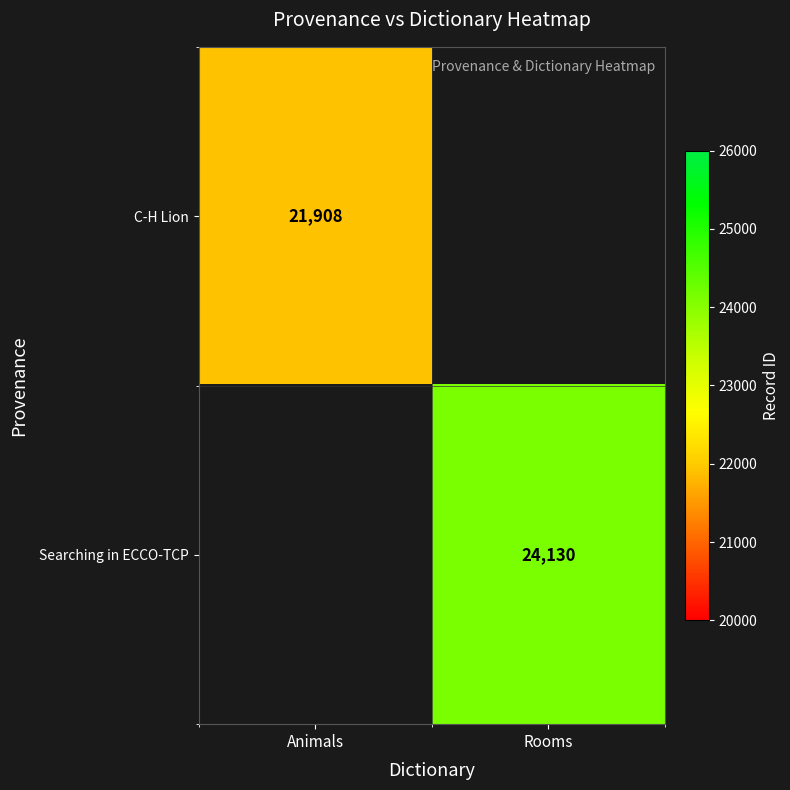

Is the value of C-H Lion at Animals greater than the value of Searching in ECCO-TCP at Rooms?

No